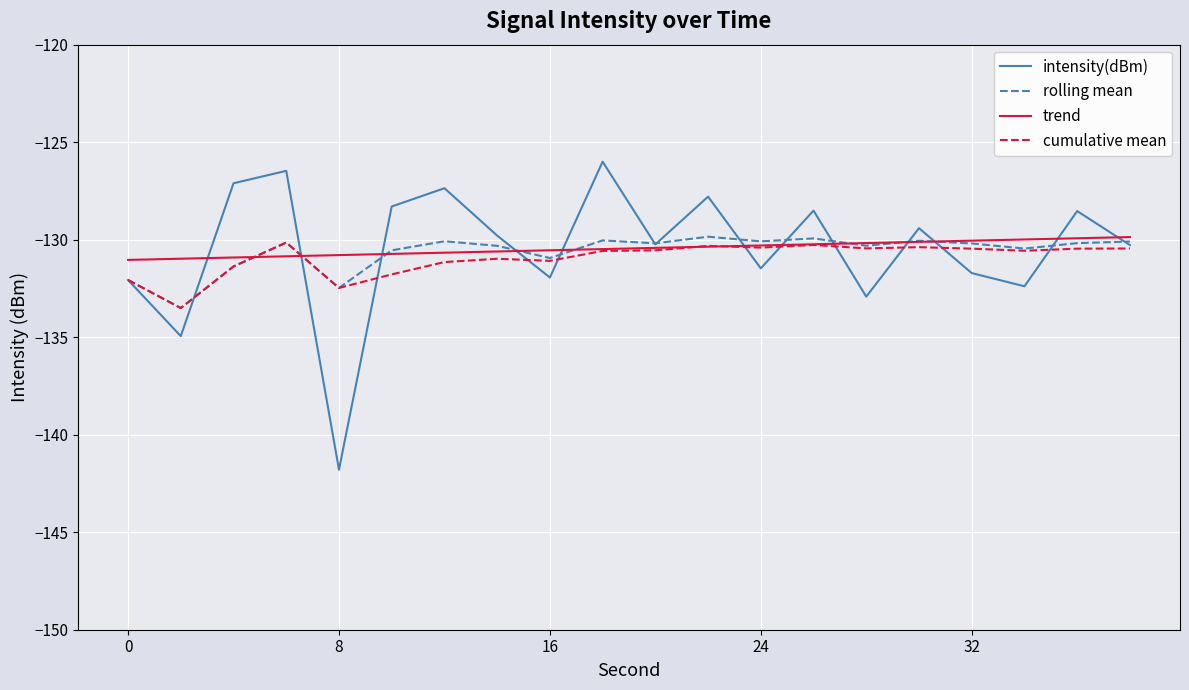

What is the greatest value displayed?

-126.0